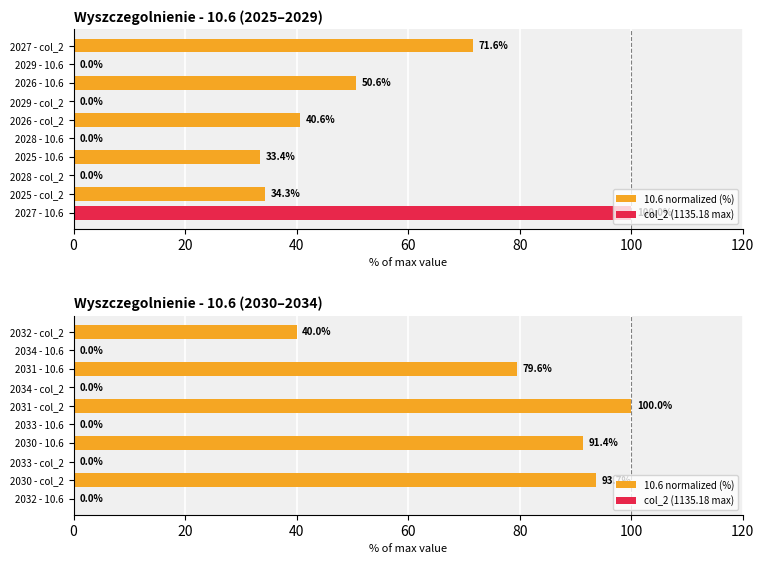

What are all the series names shown in the legend?

10.6 normalized (%), col_2 (1135.18 max)